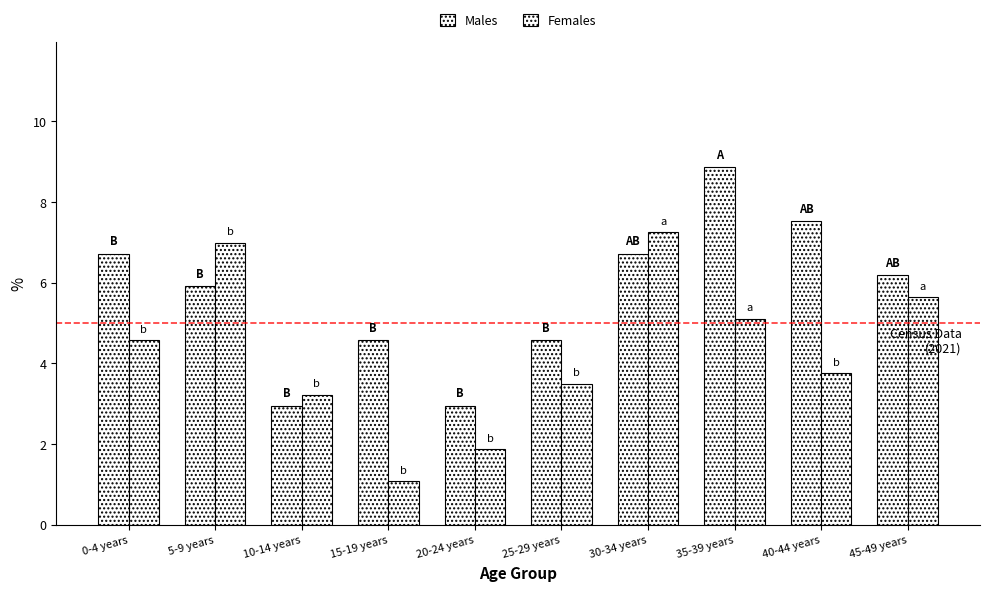

At which category does the chart reach its peak across all series?

35-39 years